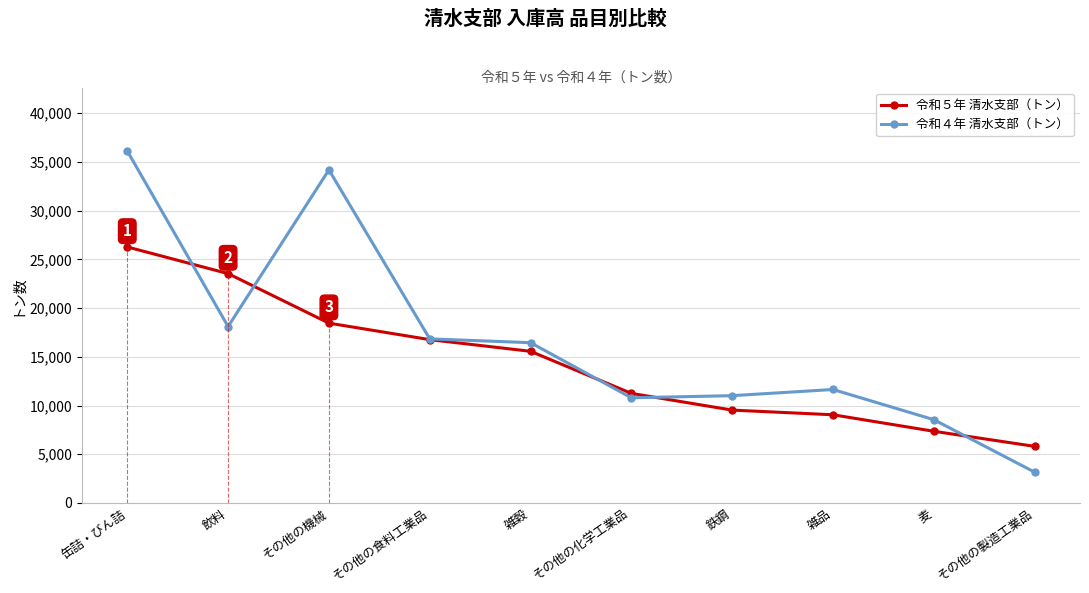

Is this an area chart (filled region under the line)?

No